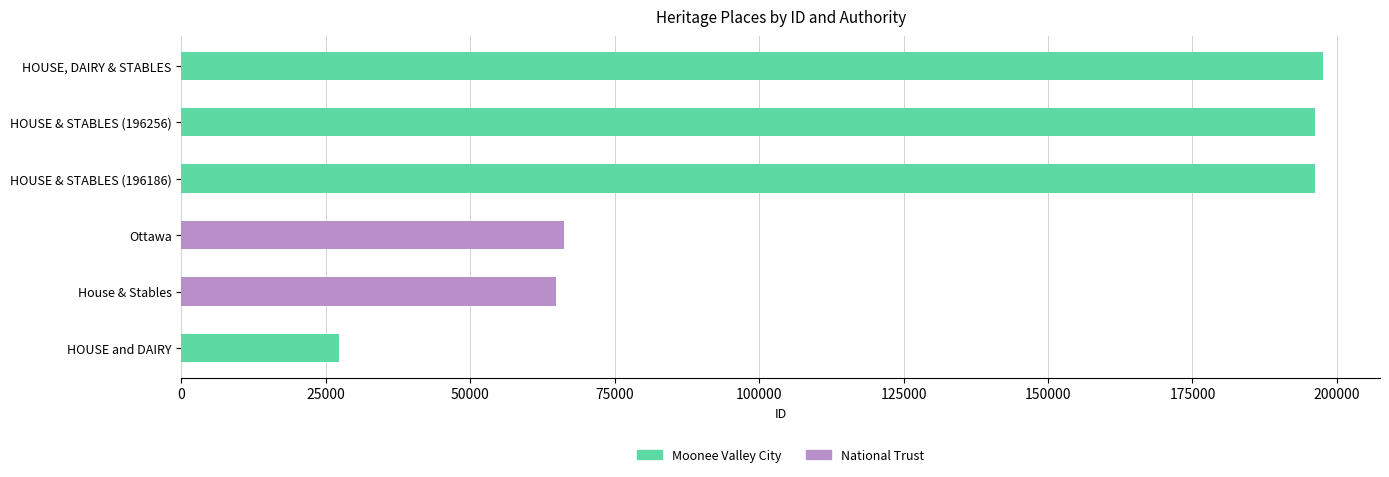

What is the difference between the second highest and minimum values?

169000